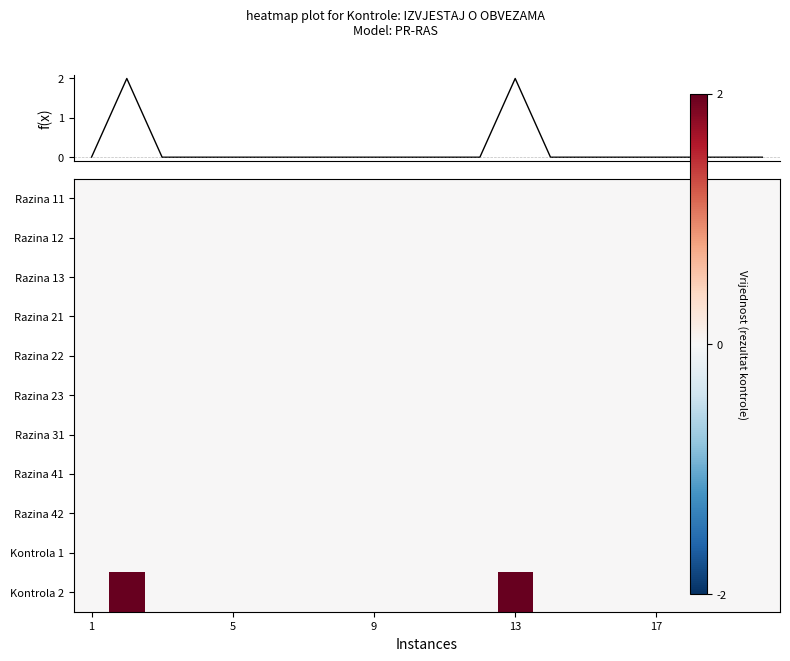

At which category does the chart reach its minimum across all series?

1